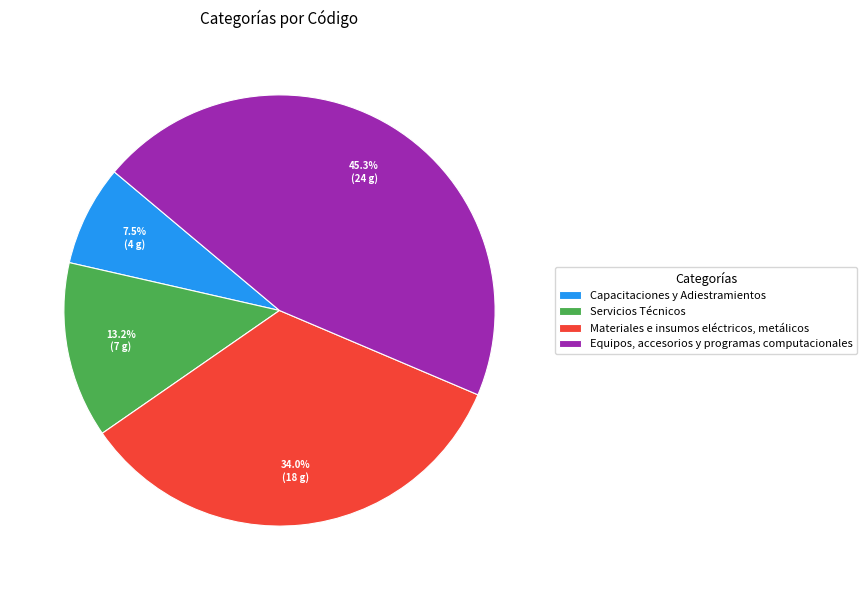

Approximately how many times larger is the value at Materiales e insumos eléctricos, metálicos compared to Servicios Técnicos?

2.6